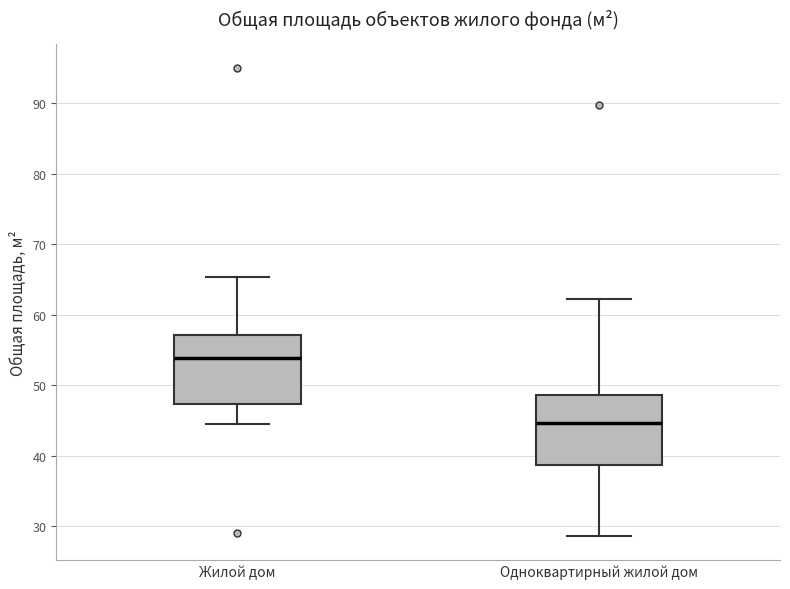

Which box has the lowest median line?

Одноквартирный жилой дом